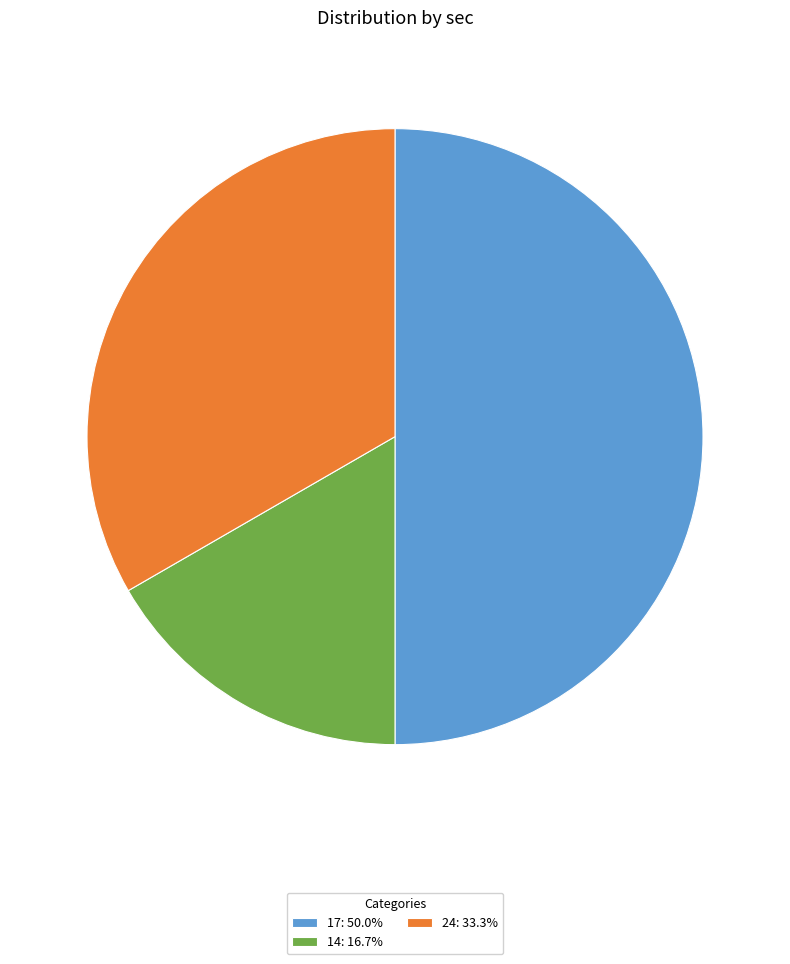

What is the smallest slice in the pie chart?

14